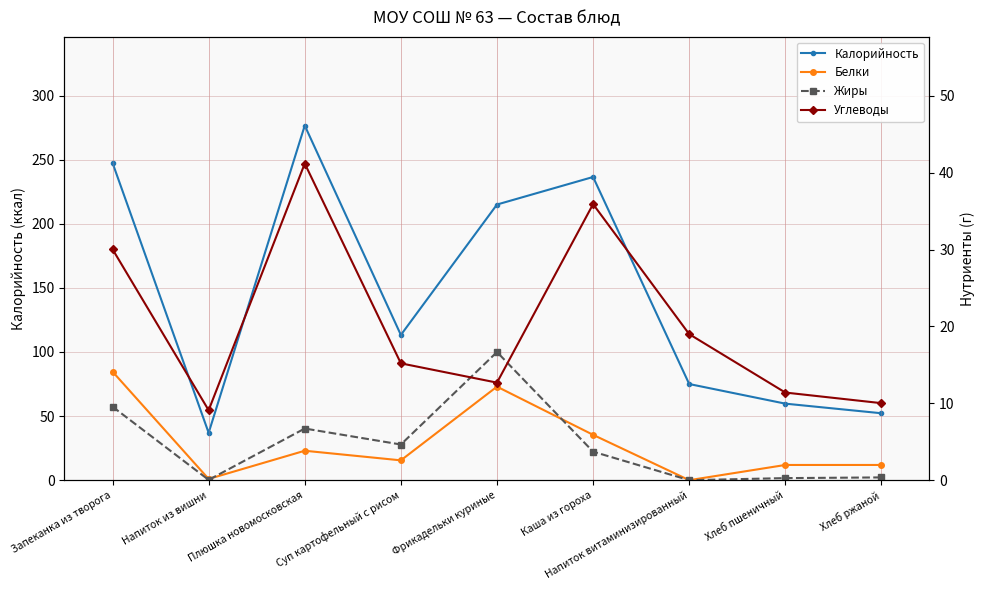

After their last crossing, which series has the higher values: Углеводы or Жиры?

Углеводы